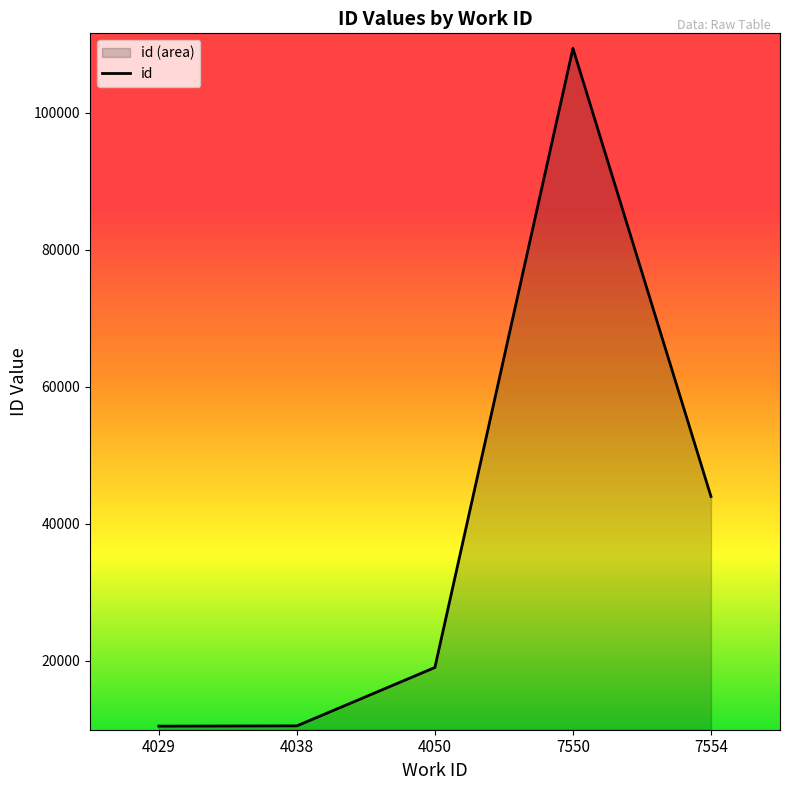

At which label is the value closest to 59912?

7554